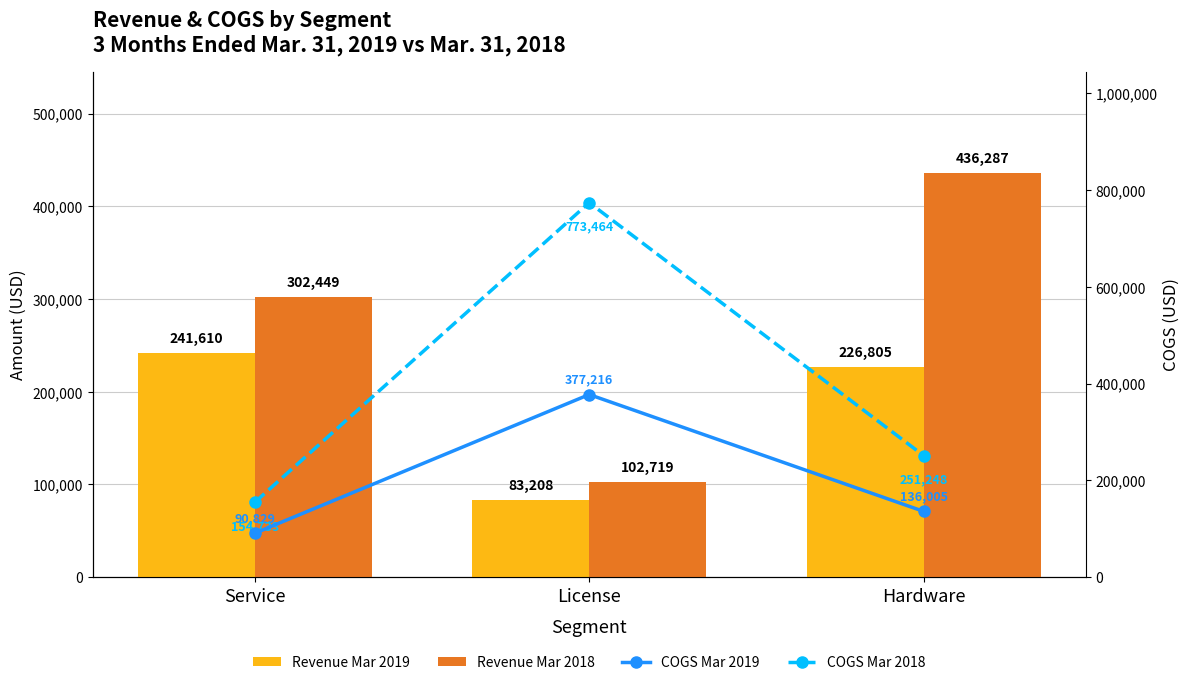

The Revenue Mar 2019 series shows 83208 at License. True or false?

True